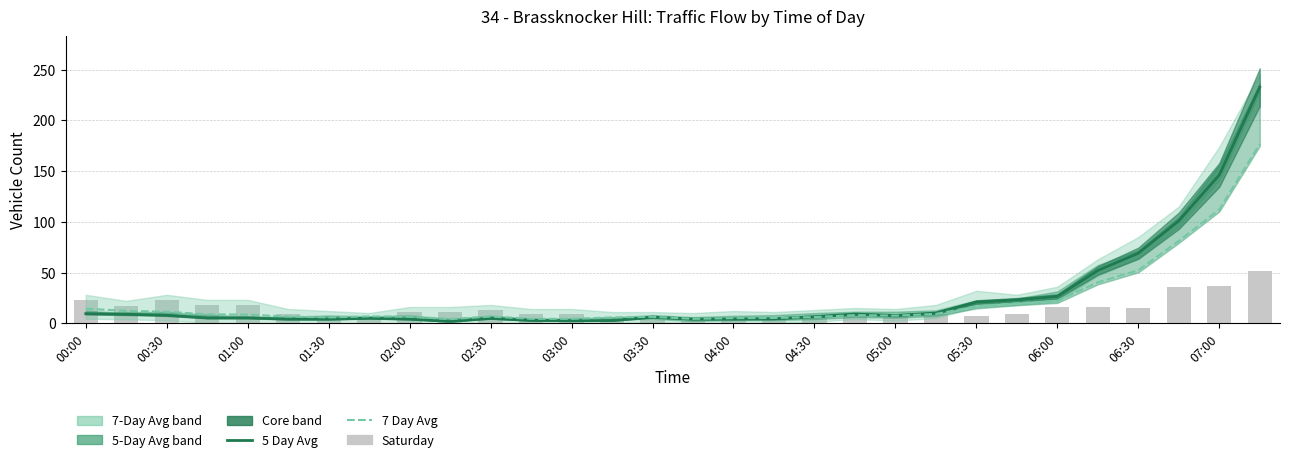

Which series has the largest range (max minus min)?

5 Day Avg